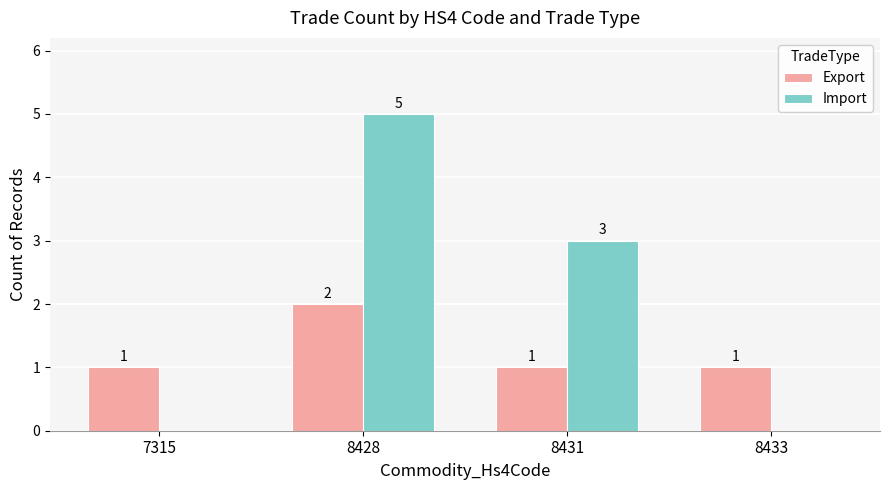

Which category has the highest value in the Export series?

8428